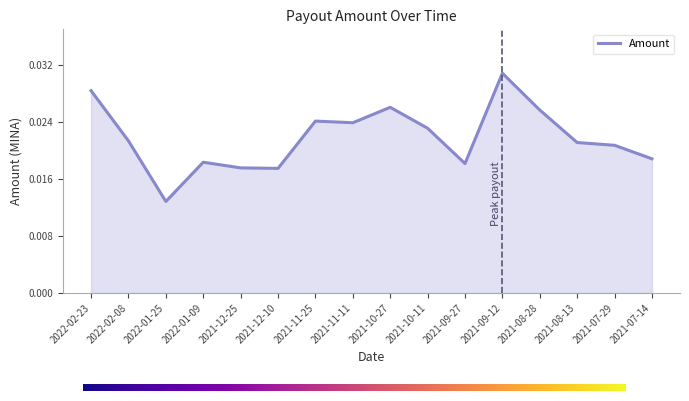

Does the chart display data point markers on the line(s)?

No